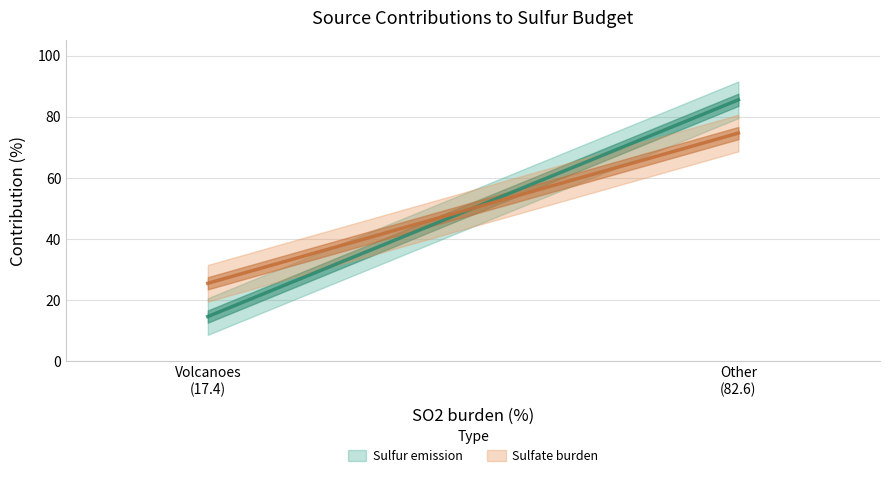

How many data points in Sulfate burden are less than 74?

1